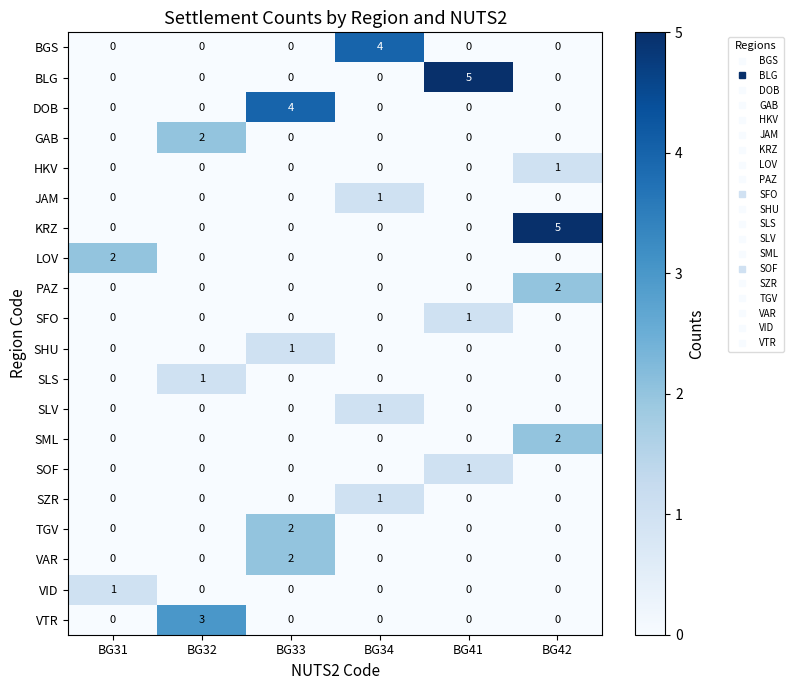

The value of SLV at BG32 is 0. True or false?

True